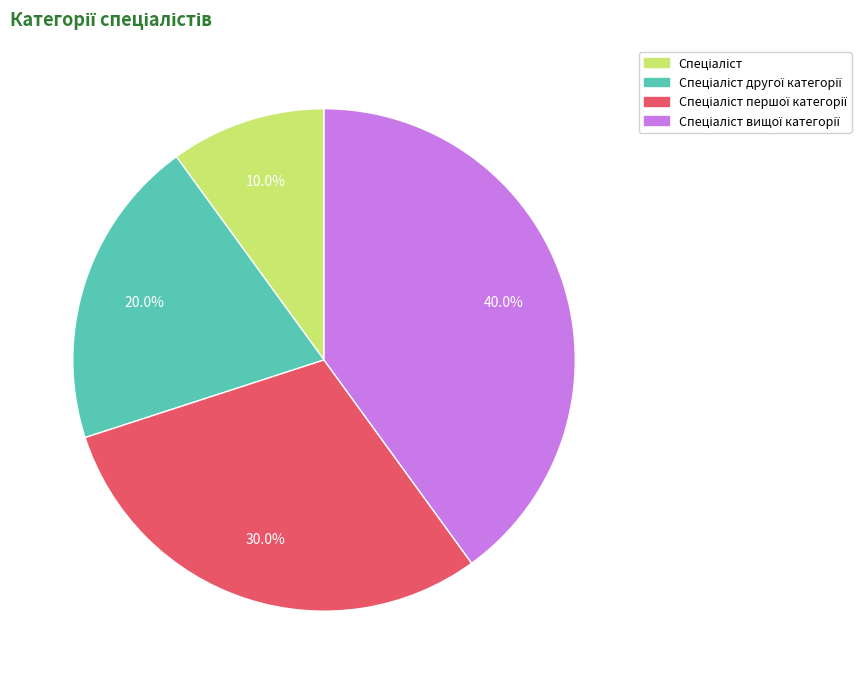

Is there a majority slice in this chart?

No